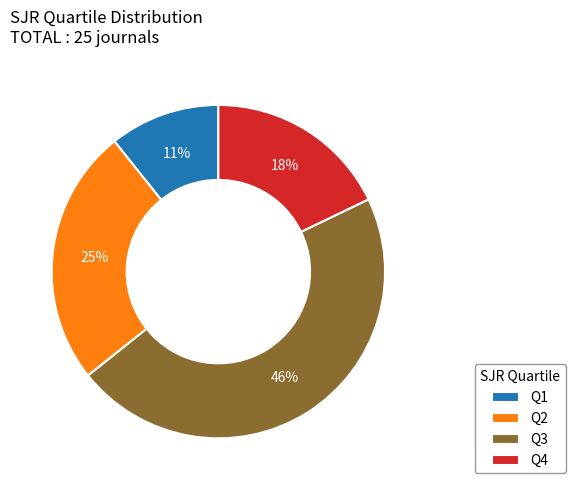

Is there a majority slice in this chart?

No